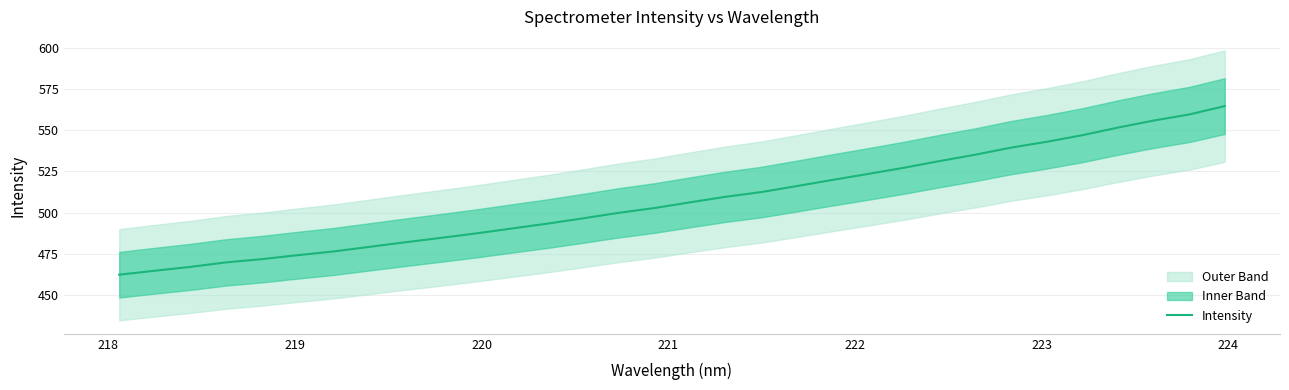

How many data points does each series have?

32